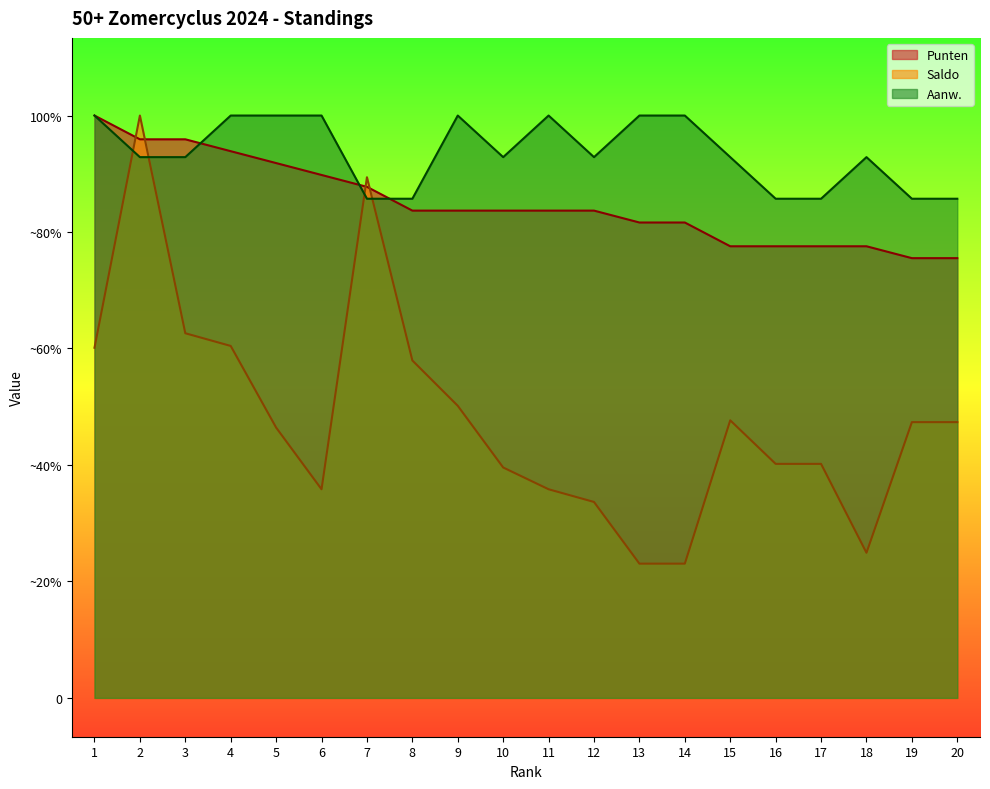

Is it true that Aanw. equals 257.1 at 16?

True